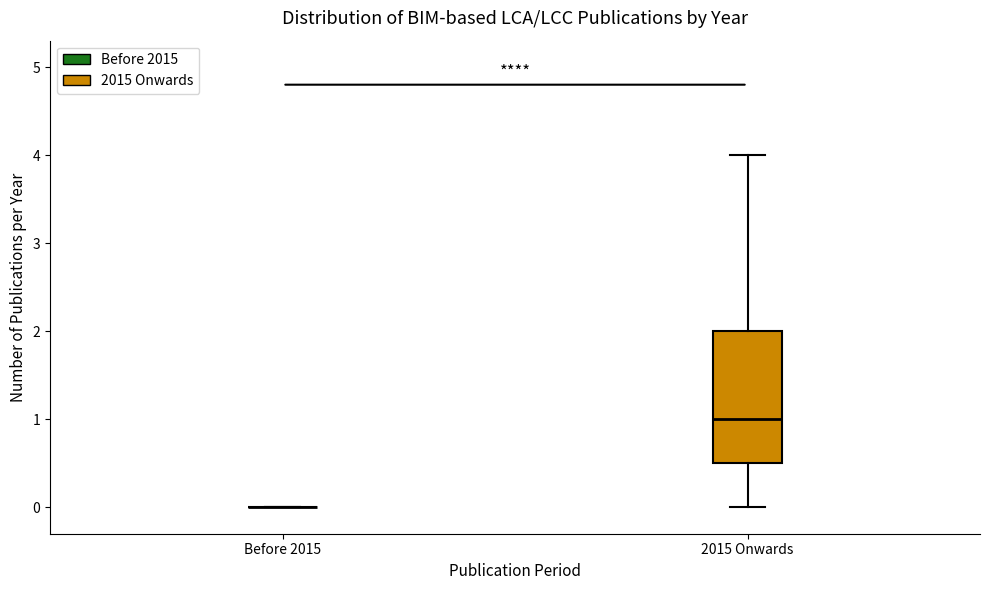

Which box is the tallest, from its lower edge to its upper edge?

2015 Onwards